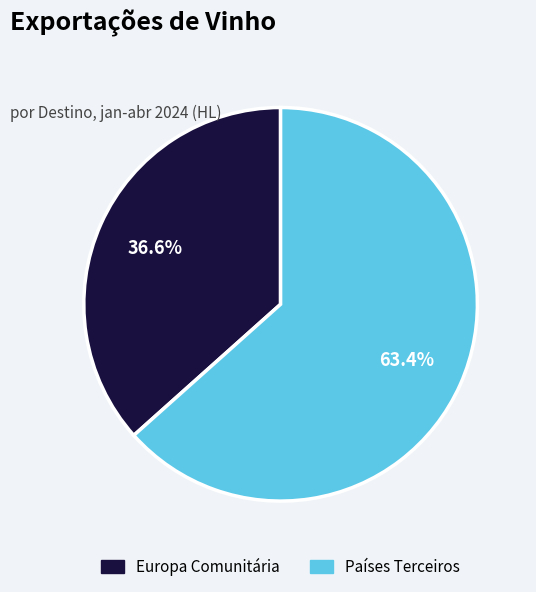

To the nearest percent, what is the difference between the Europa Comunitária and Países Terceiros slice percentages?

27%